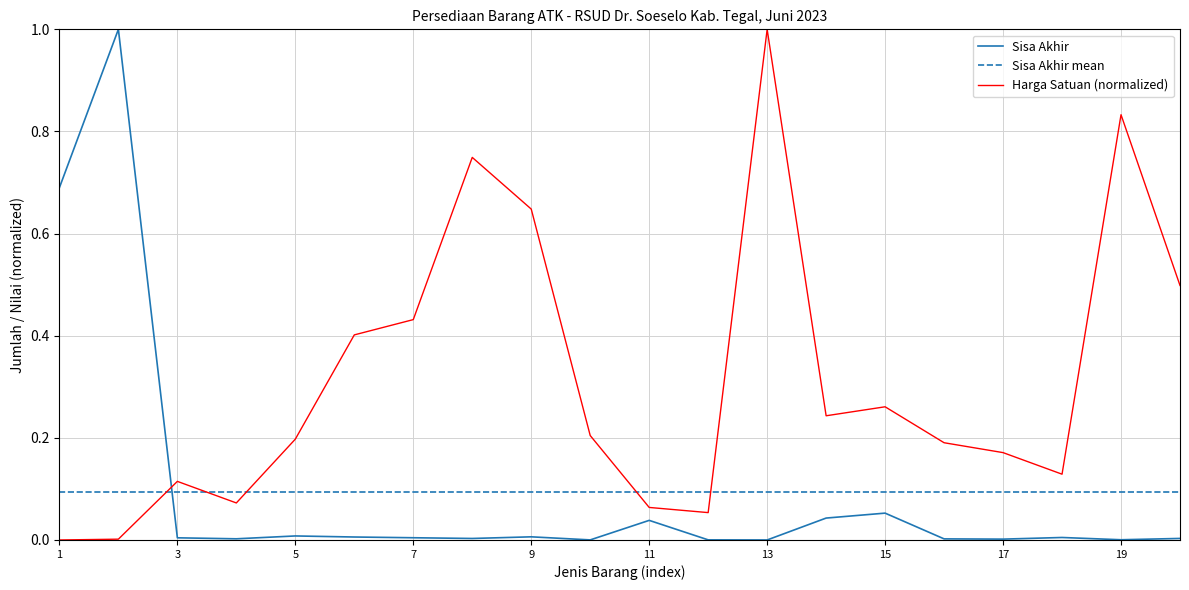

What is the greatest value displayed?

1.0